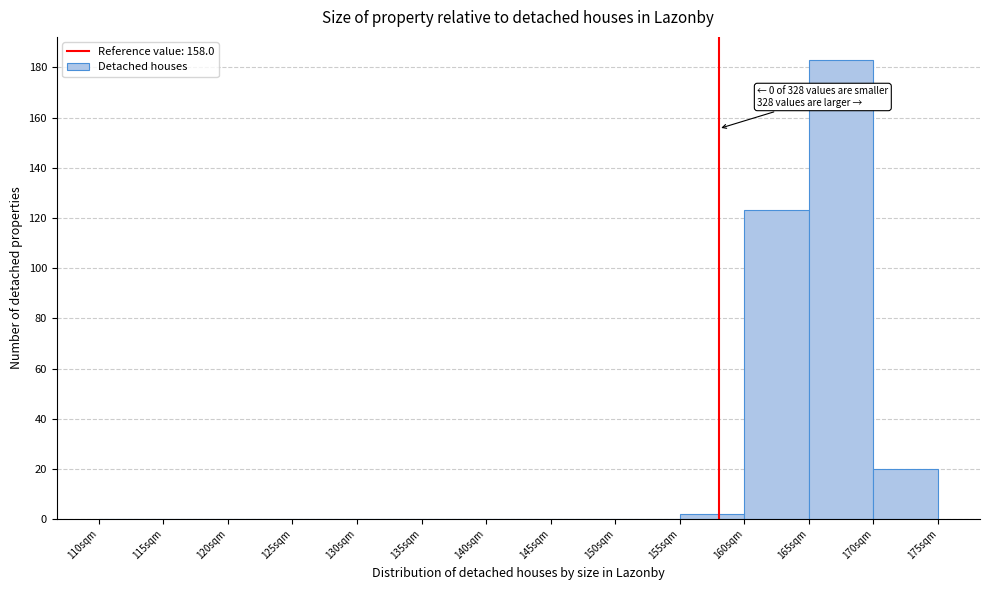

Over which range of the x-axis is the bar tallest?

165 to 170